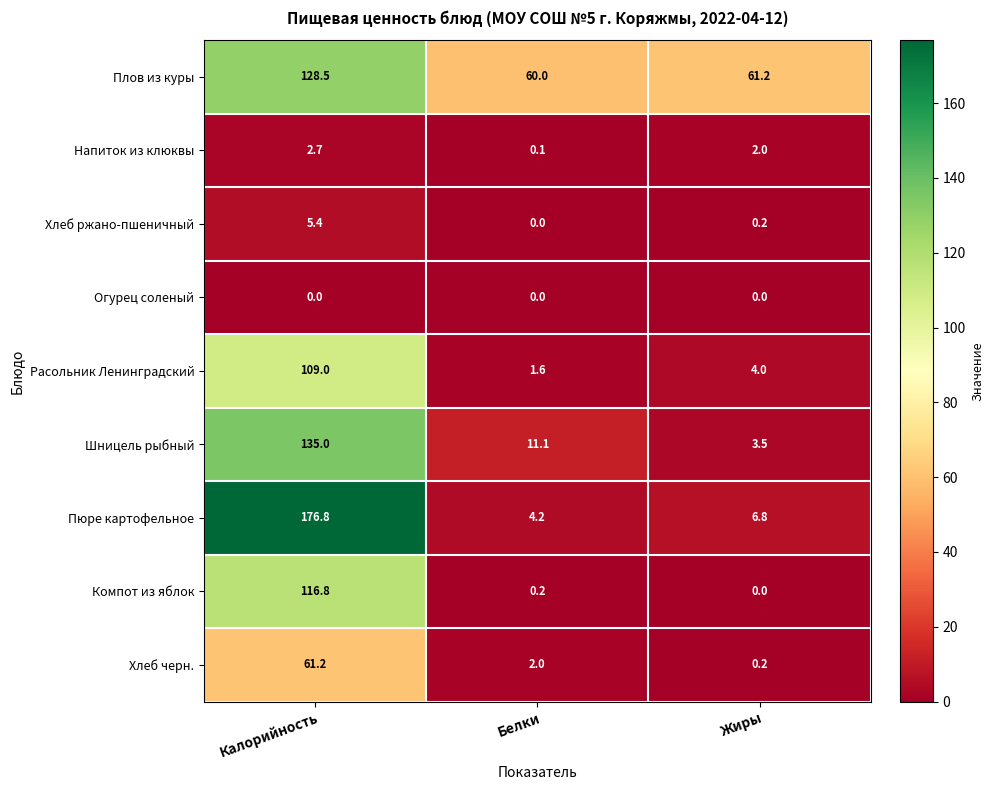

What is the sum of the Напиток из клюквы values at Жиры and Белки?

2.1